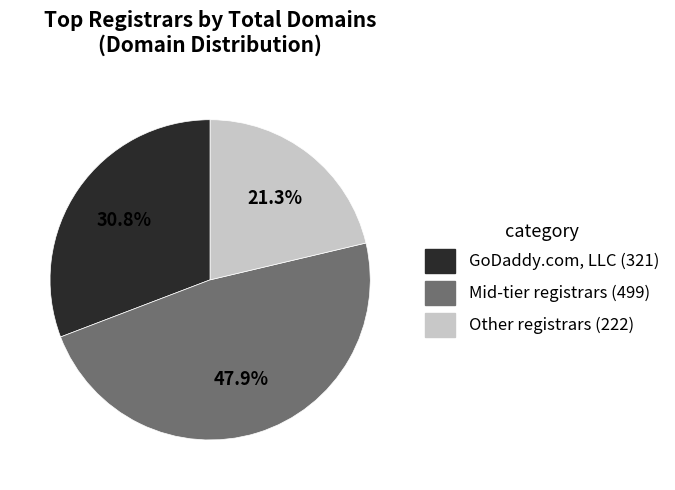

Combined, what portion of the pie is GoDaddy.com, LLC (321) and Mid-tier registrars (499)?

78.7%